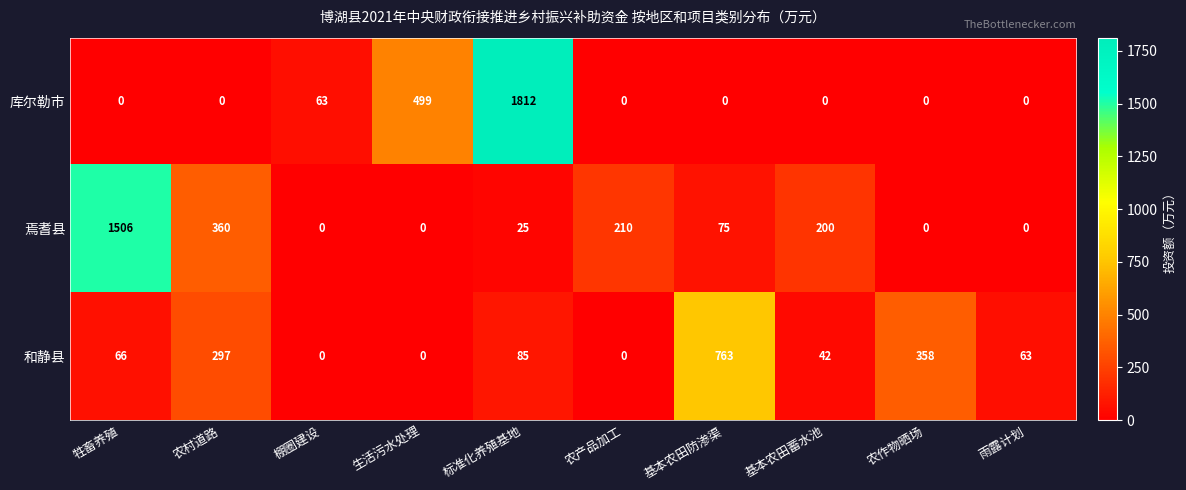

At which label does 和静县 reach its peak?

基本农田防渗渠